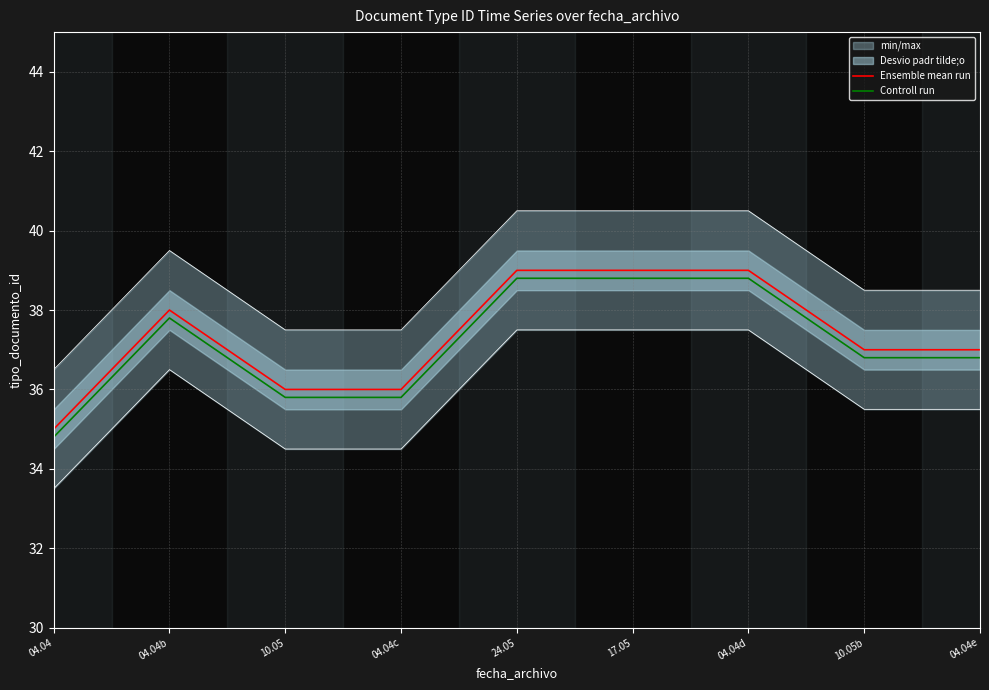

How many lines are shown in the chart?

2